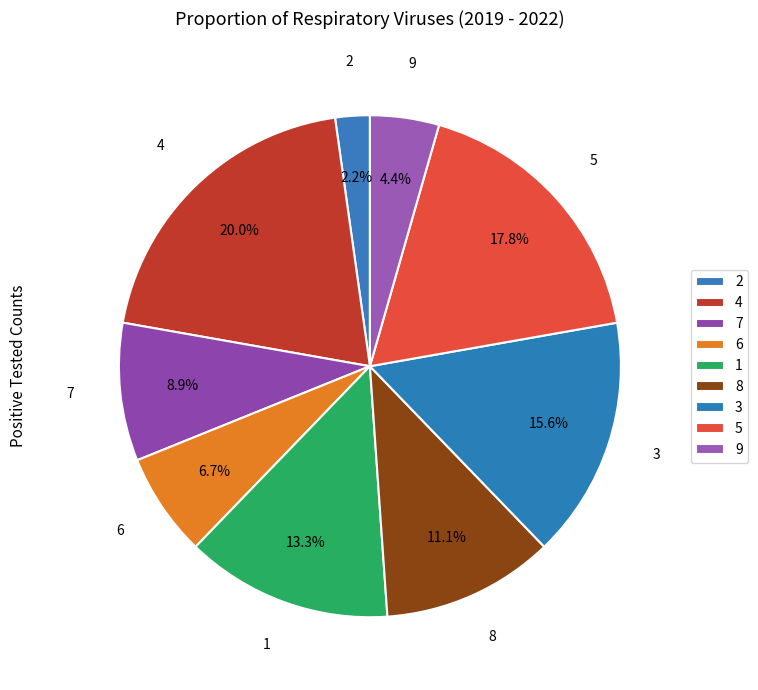

Which category has the biggest portion of the pie?

4